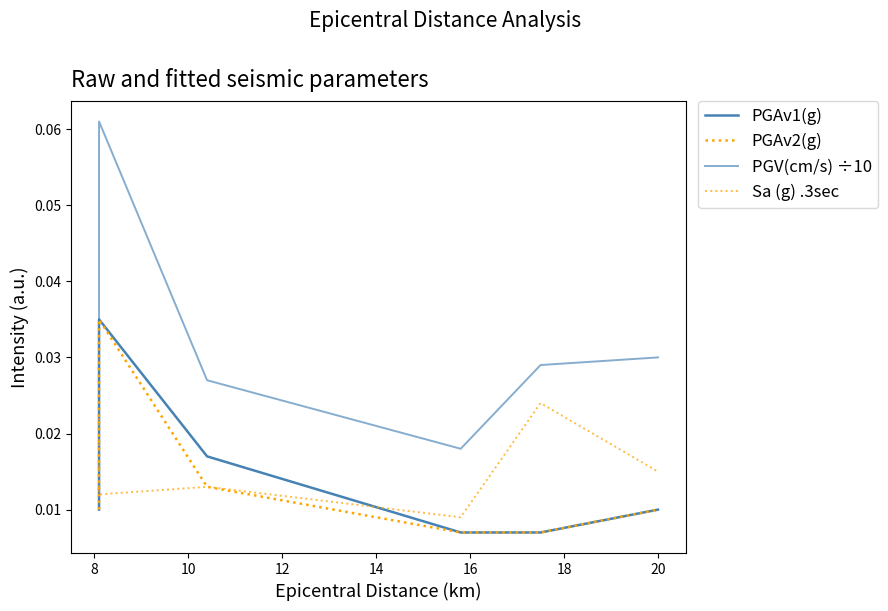

The PGV(cm/s) ÷10 series shows 0.0 at 20. True or false?

True